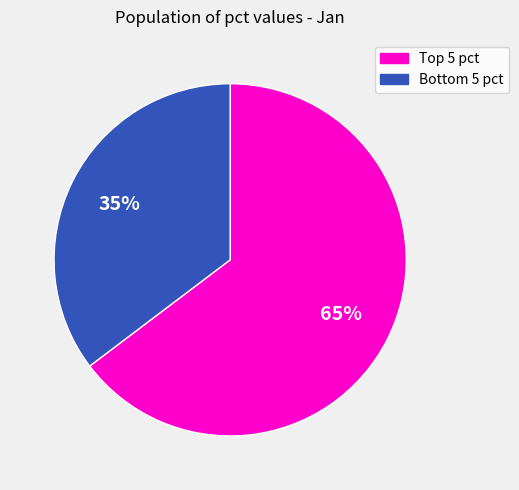

Does any single category account for the majority?

Yes